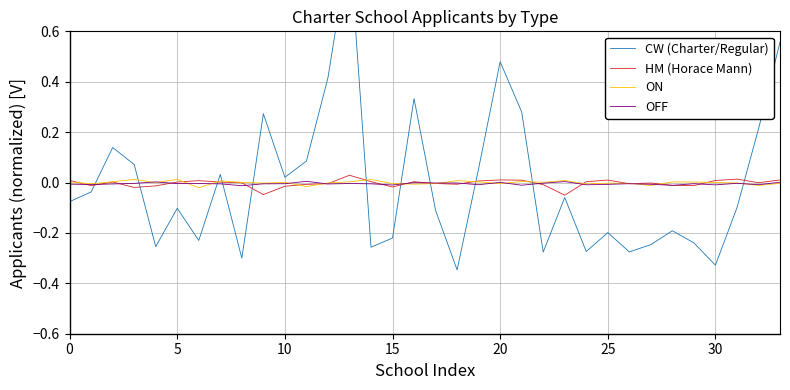

Which series ends up on top after the final intersection of CW (Charter/Regular) and ON?

CW (Charter/Regular)